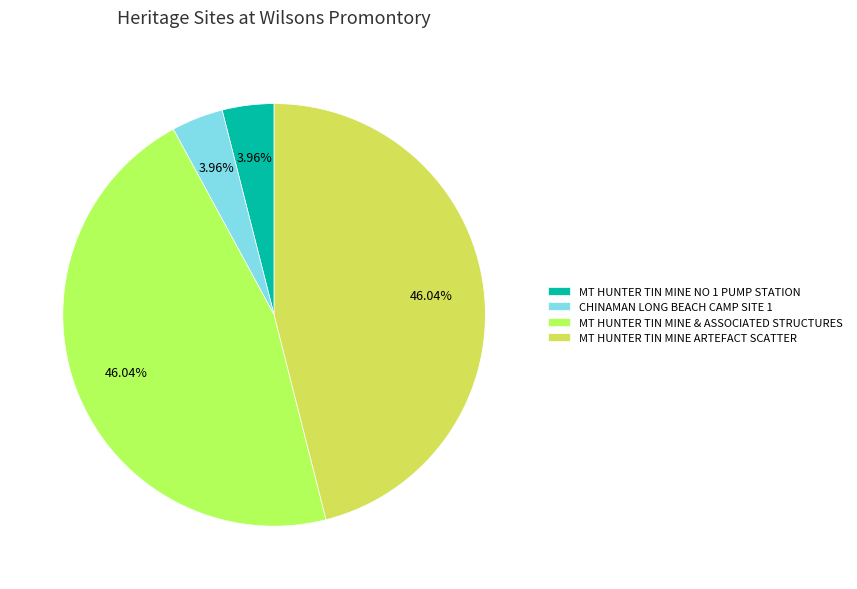

True or false: CHINAMAN LONG BEACH CAMP SITE 1 accounts for 4% of the total.

True